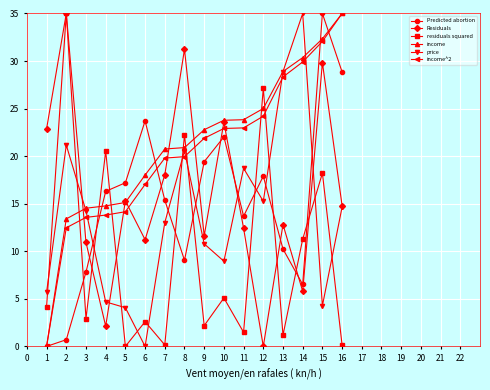

Read the Predicted abortion value at 8.

9.1